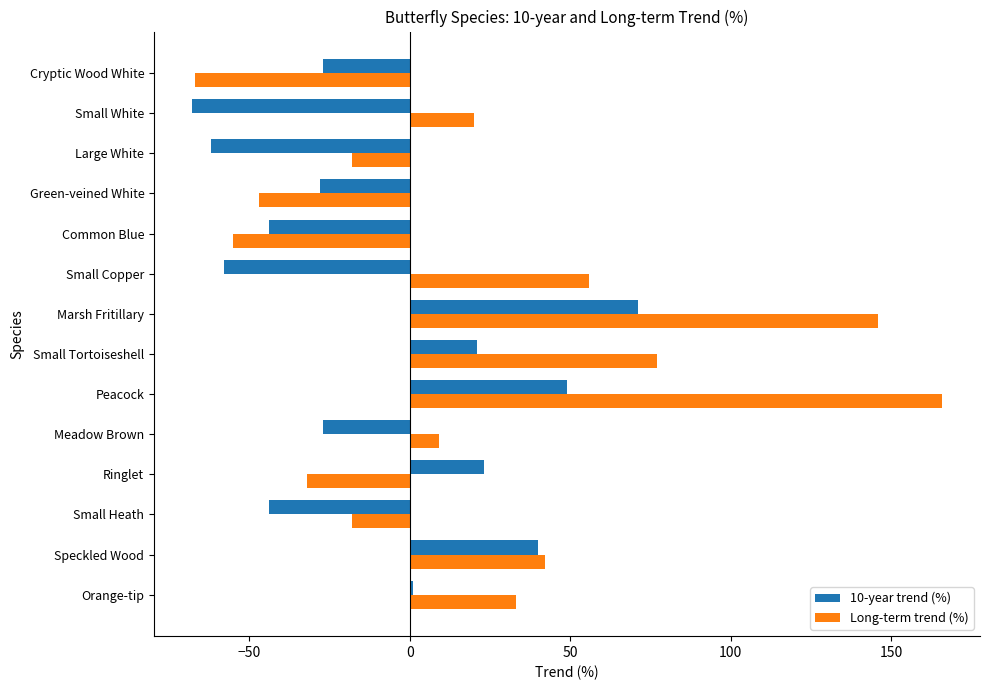

At Small Heath, list the series in order from largest to smallest.

Long-term trend (%), 10-year trend (%)